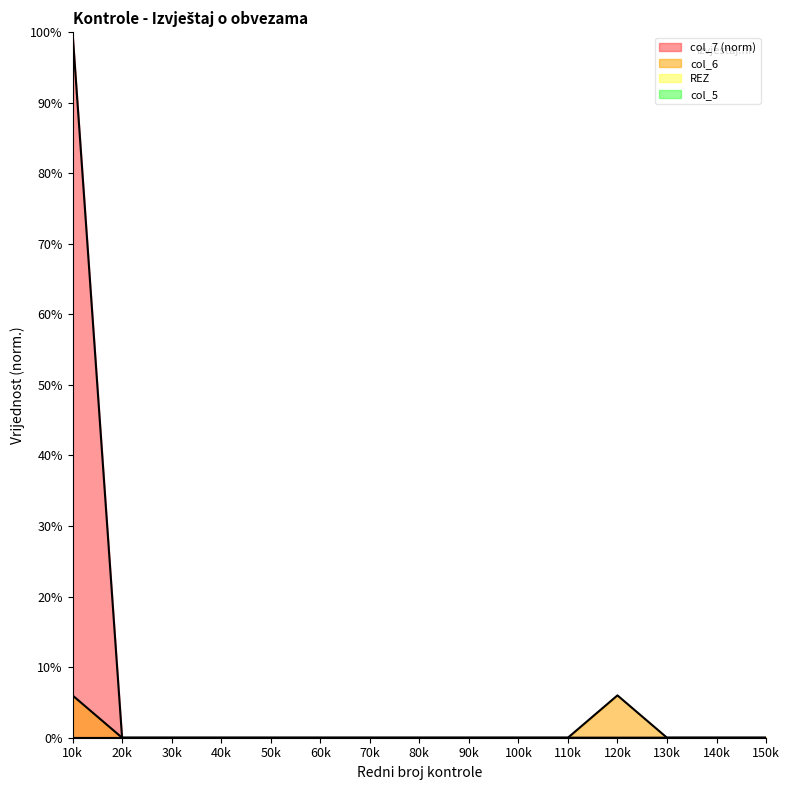

How many categories are shown in the chart?

15